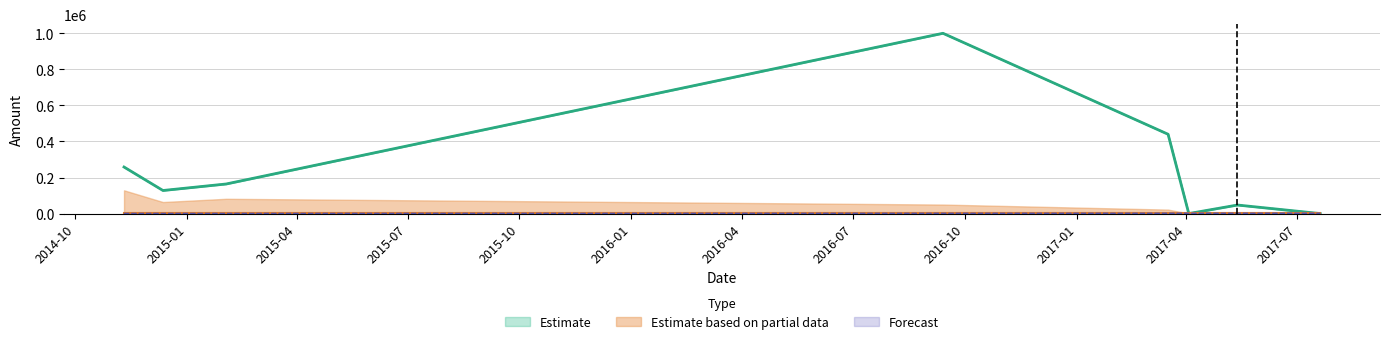

What is the value of the Amount point at the 7th from the left?

47401.0